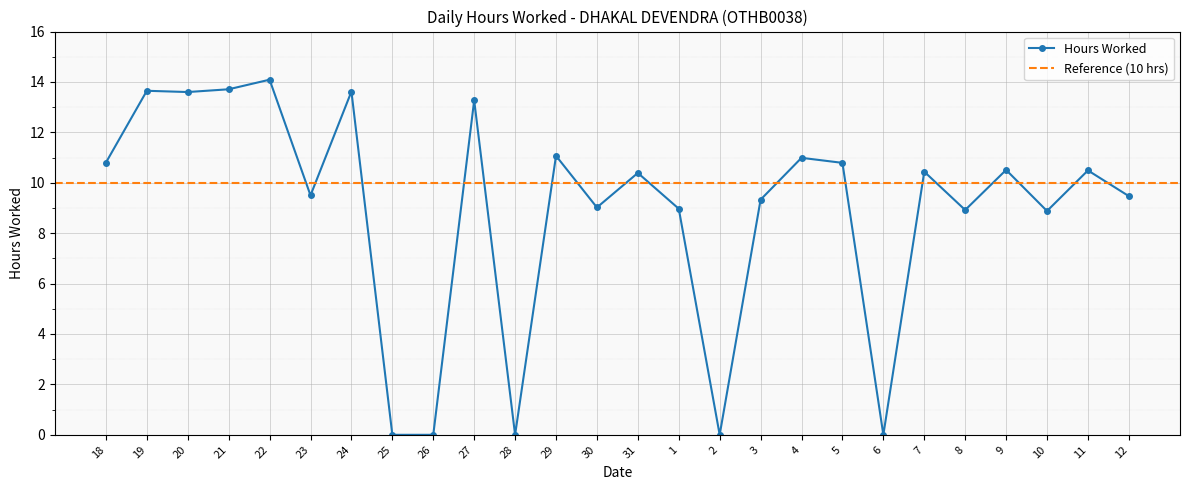

How many interior local peaks (higher than both neighbors) does the data have?

10